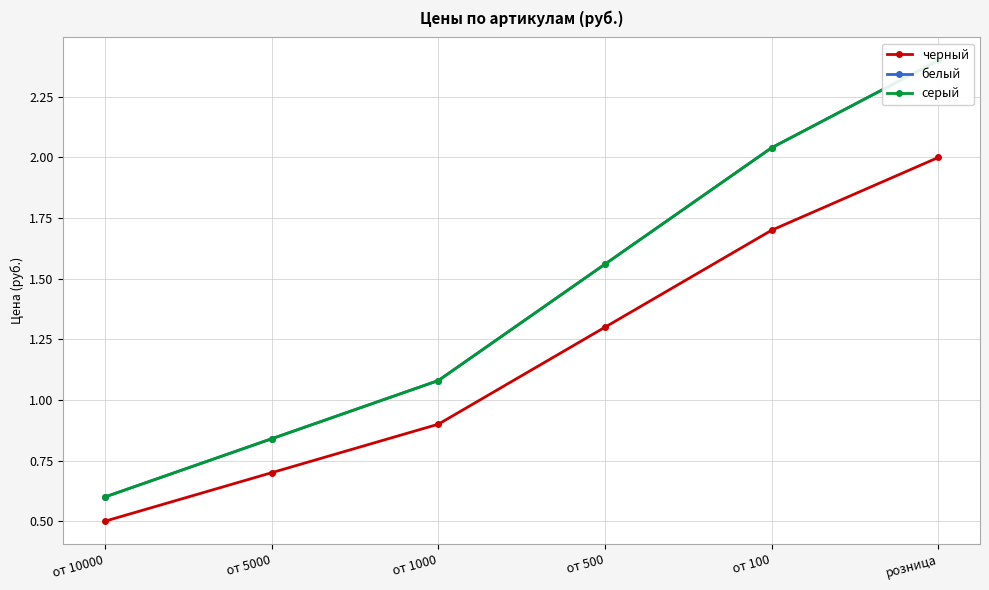

True or false: серый and белый cross at least once.

False